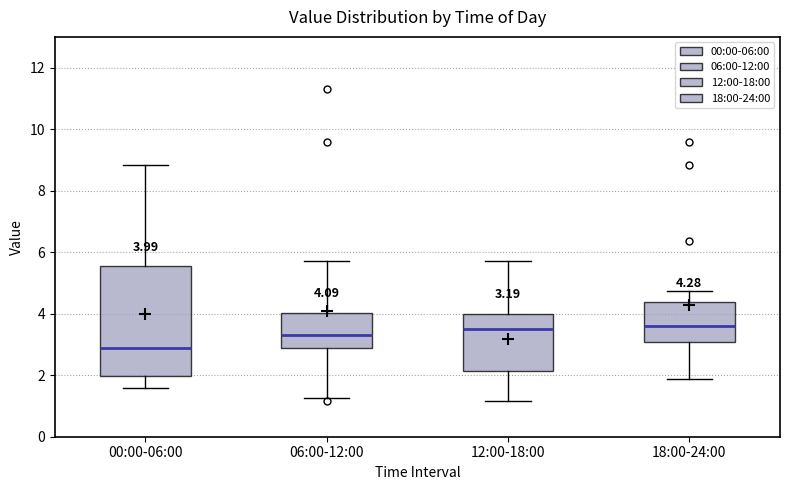

Comparing the boxes themselves (not the whiskers), which one is the tallest?

00:00-06:00